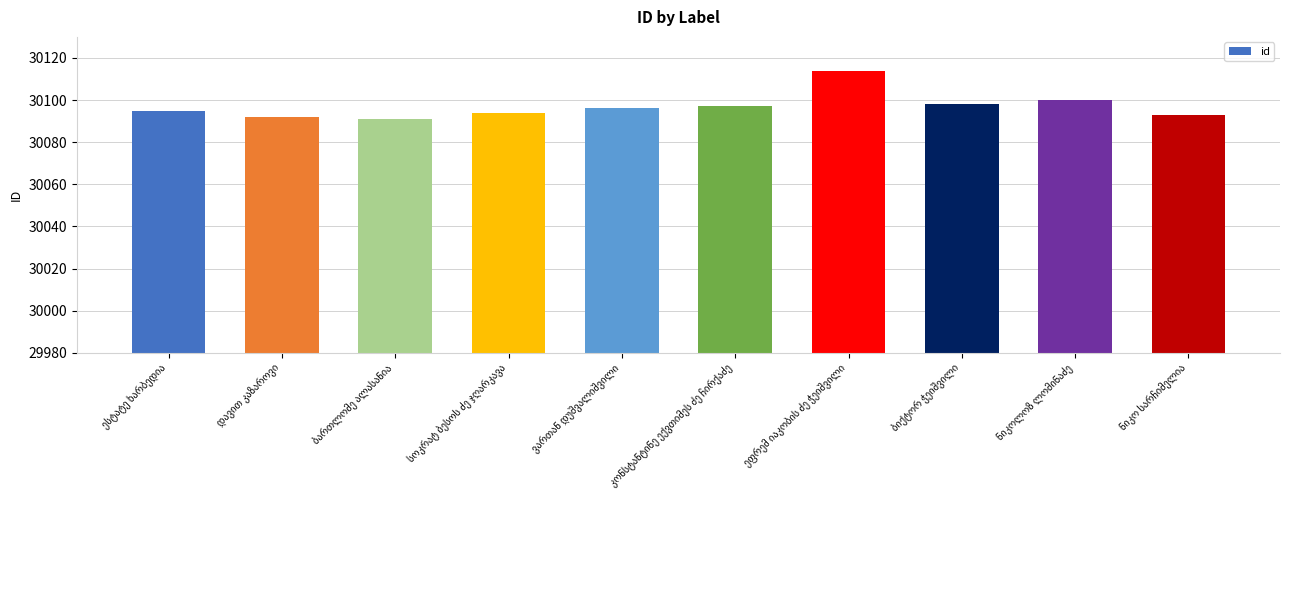

What is the smallest value displayed?

30091